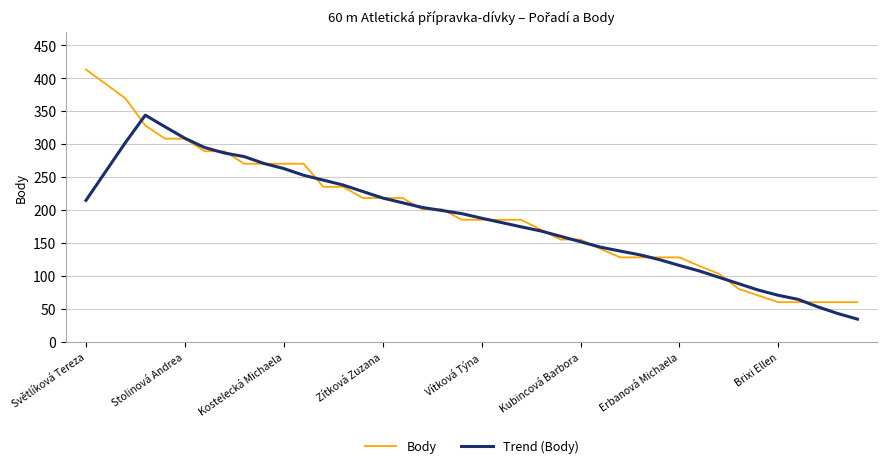

Which series has the largest range (max minus min)?

Body